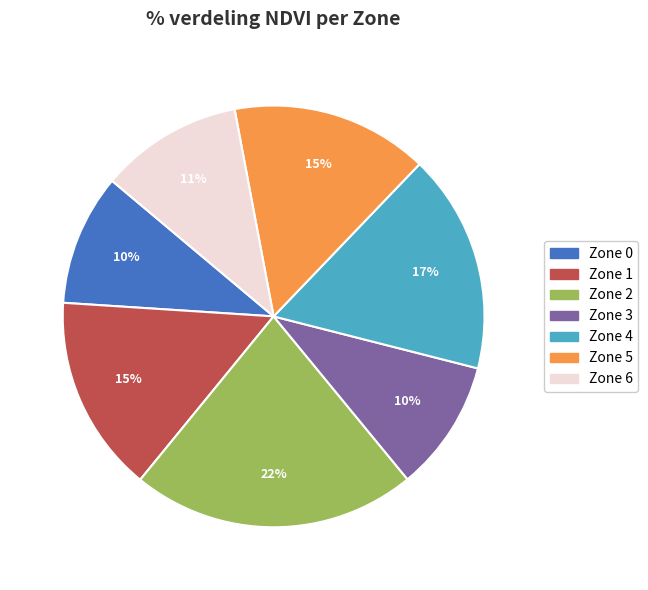

Is there any slice that represents more than half of the pie?

No